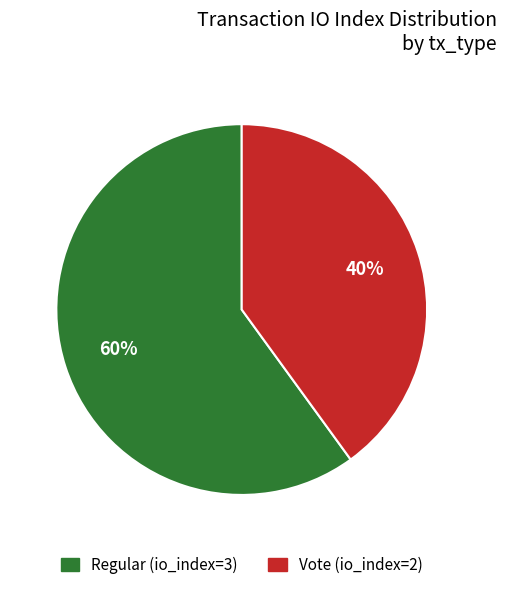

To the nearest percent, what is the difference between the largest and smallest slice percentages?

20%